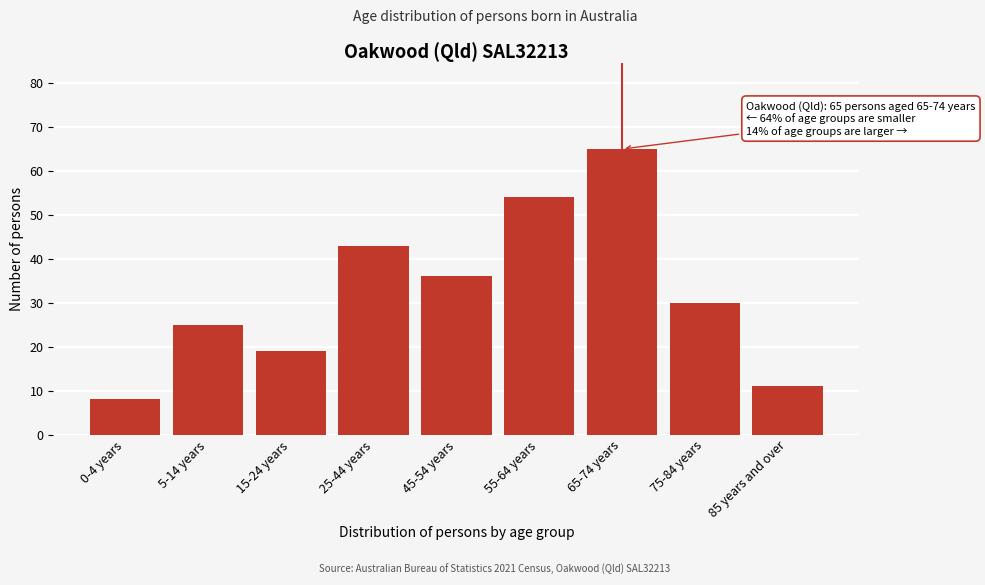

Reading left to right, what are all the values shown in this chart?

8	25	19	43	36	54	65	30	11